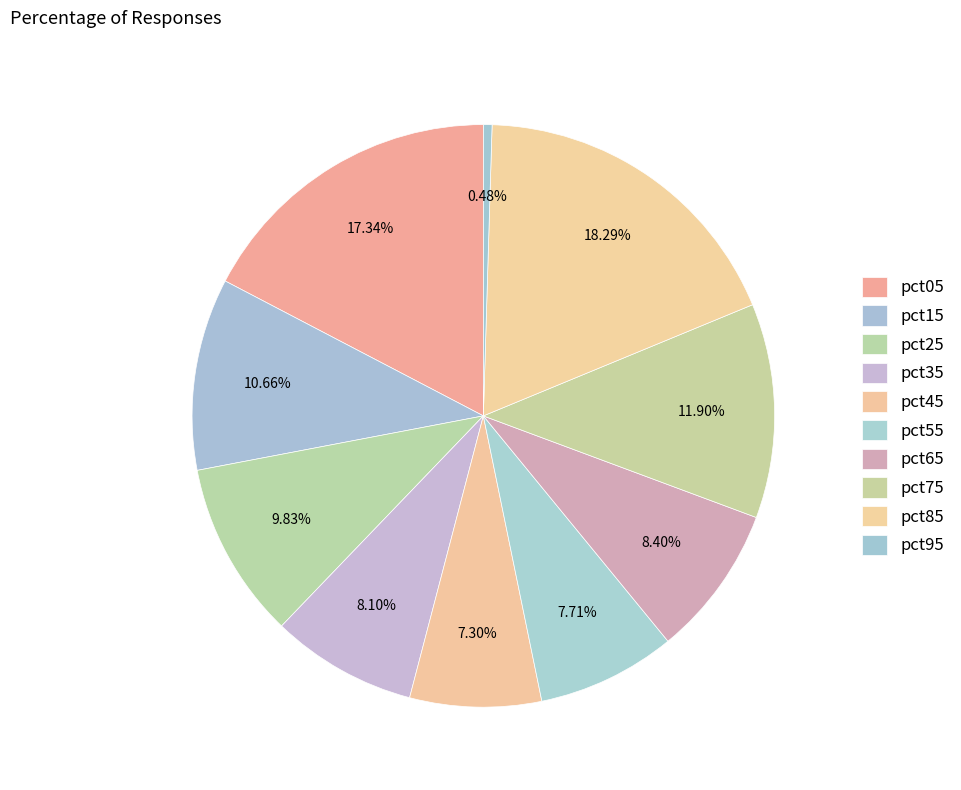

How many slices are in this pie chart?

10